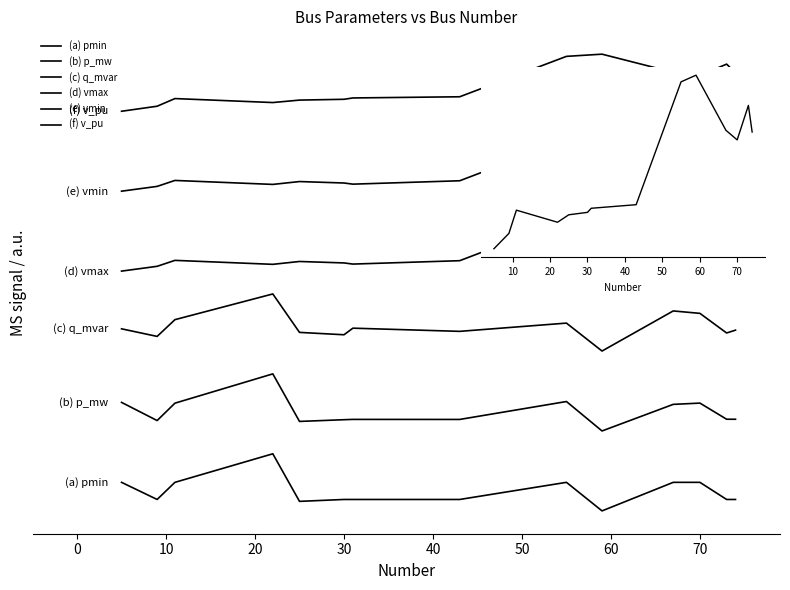

How many interior local peaks does the (a) pmin series have?

2